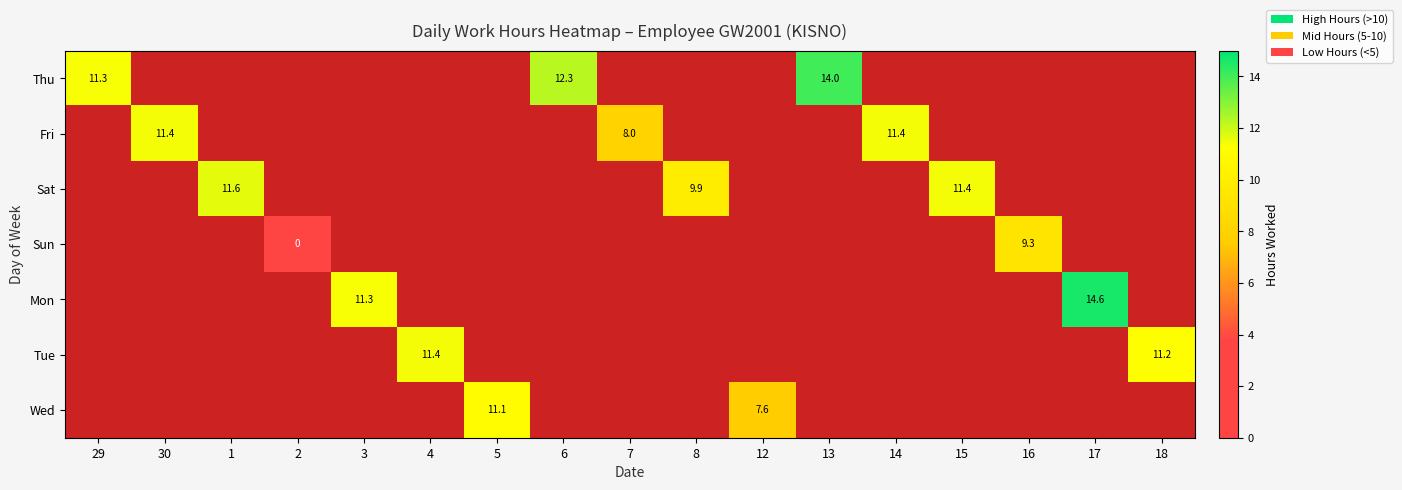

What is the greatest value displayed?

14.6